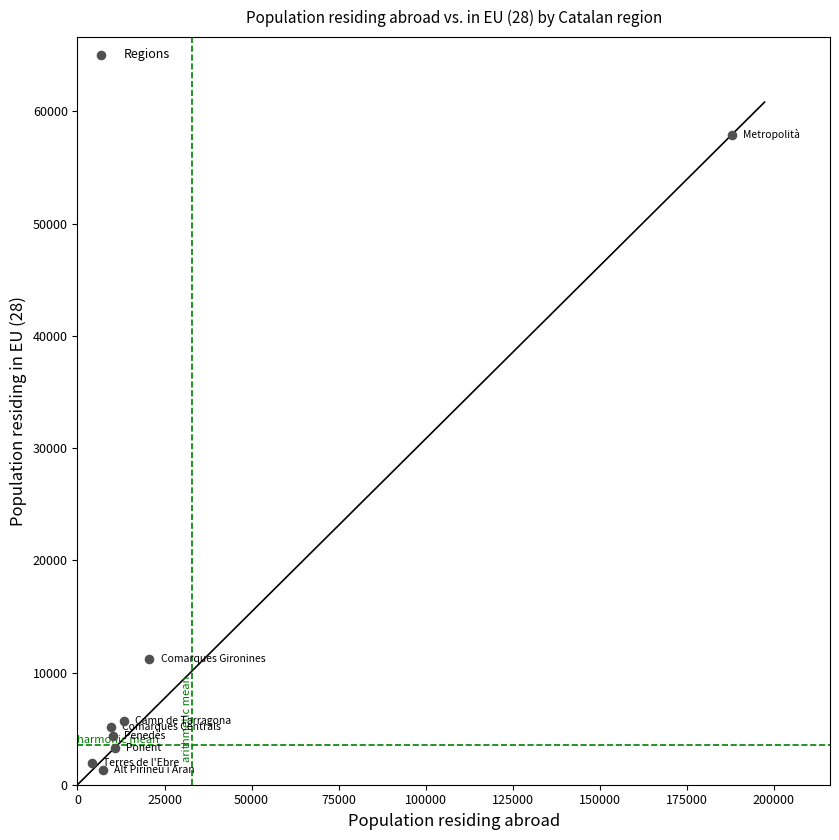

What Y value in the scatter plot is closest to 29626?

11242